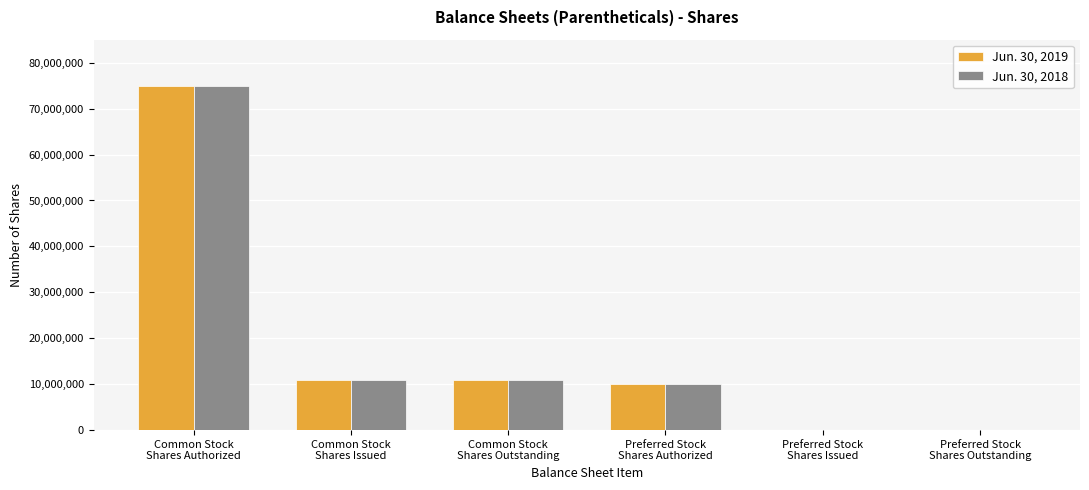

Is it true that Jun. 30, 2018 equals 5798643 at Common Stock
Shares Outstanding?

False